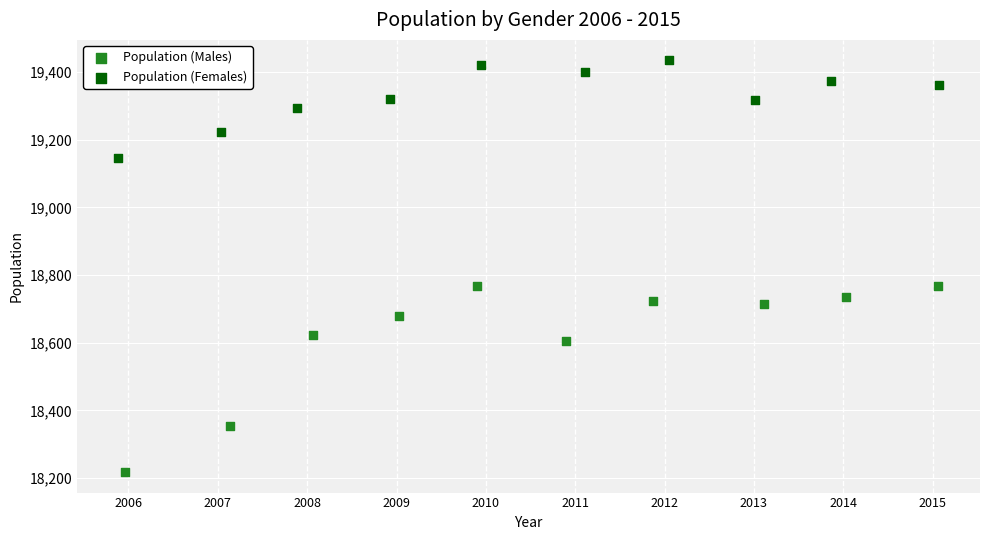

Which series has the largest Y range (max minus min)?

Population (Males)